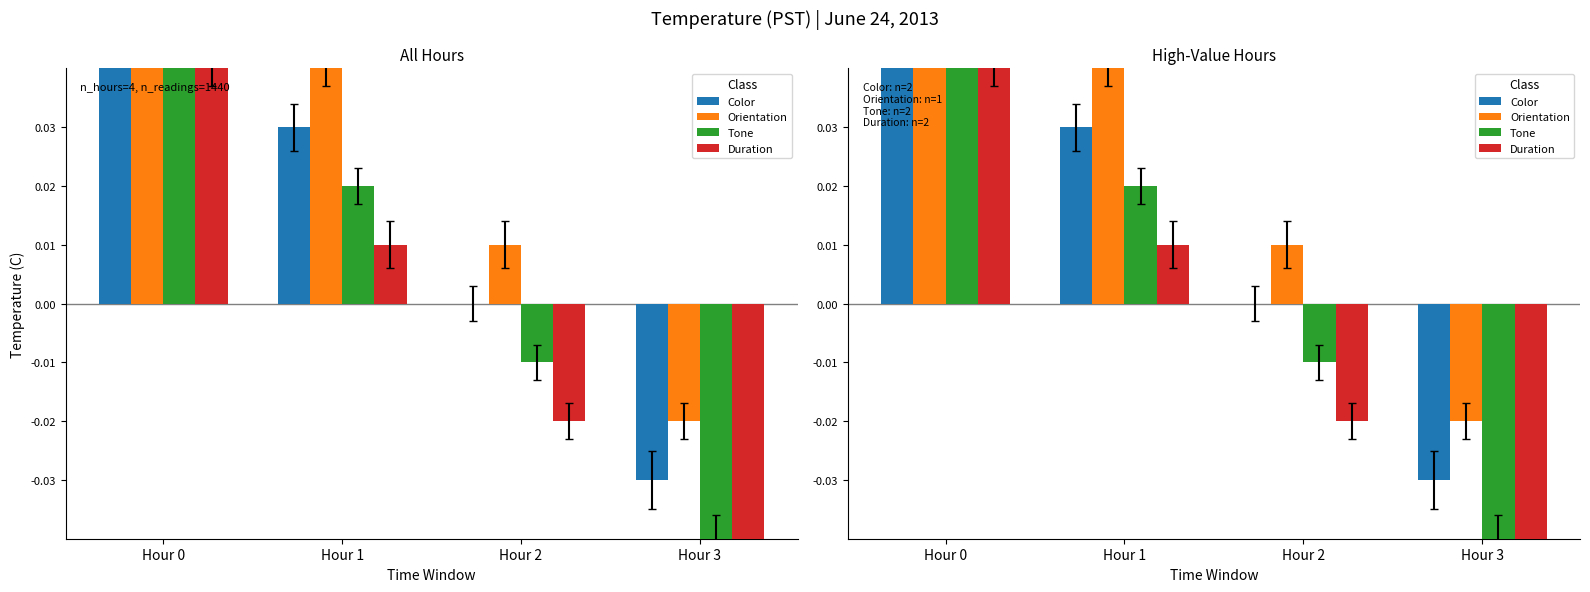

What is the total value across all series at Hour 0?

0.2